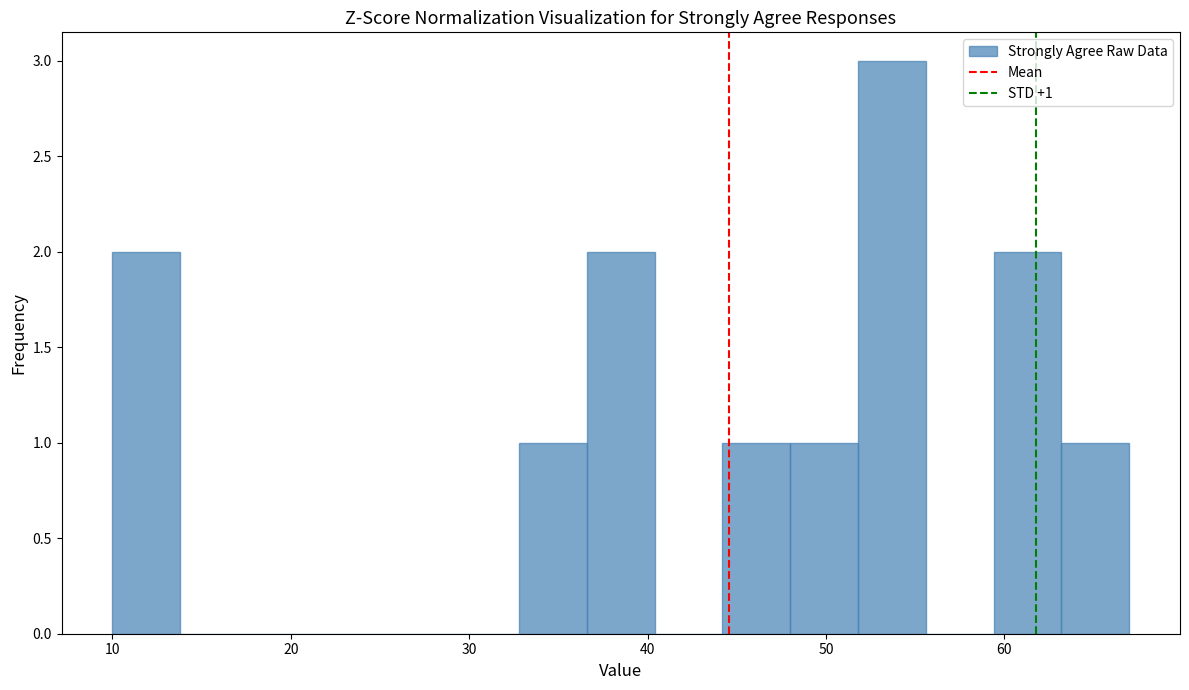

Around what value on the x-axis is the tallest bar? Give the approximate position of its centre, as read against the axis.

54